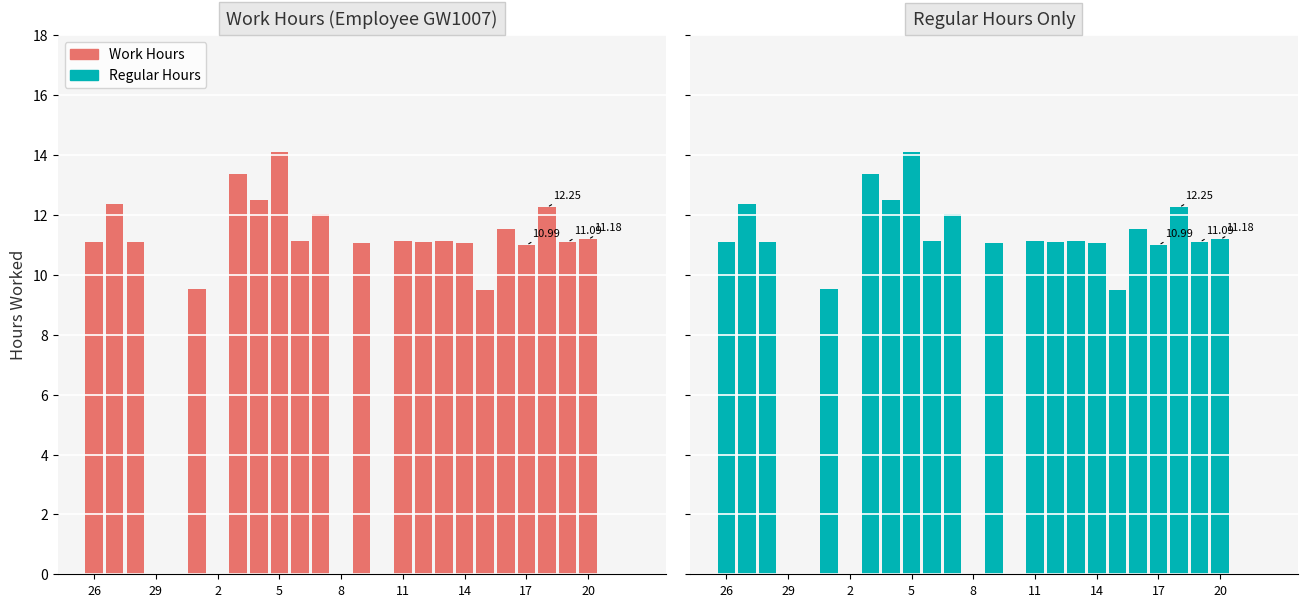

How many categories are shown in the chart?

27